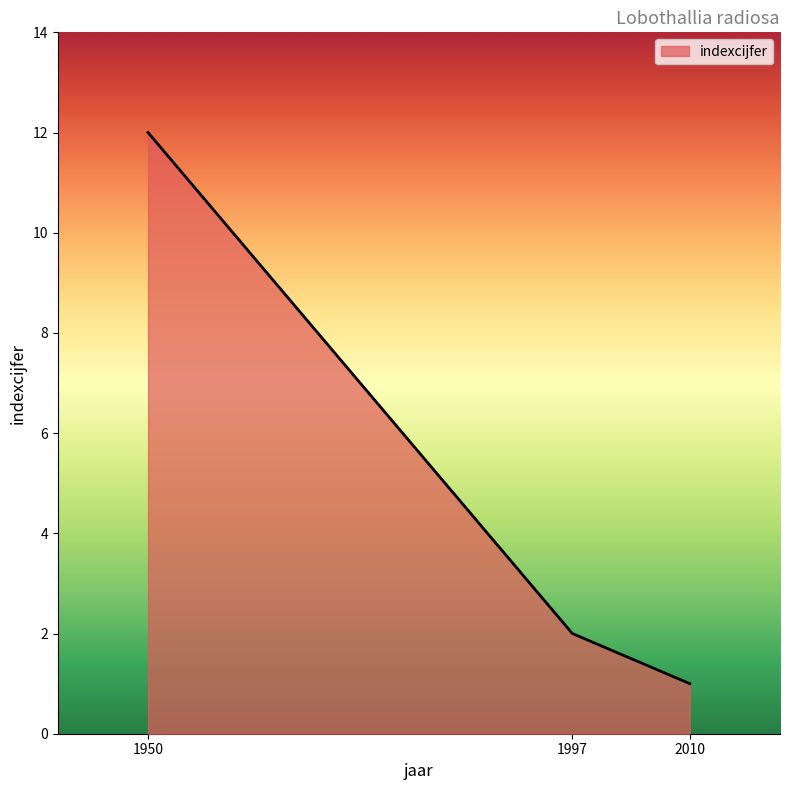

True or false: the data shows 3 at 1997.

False